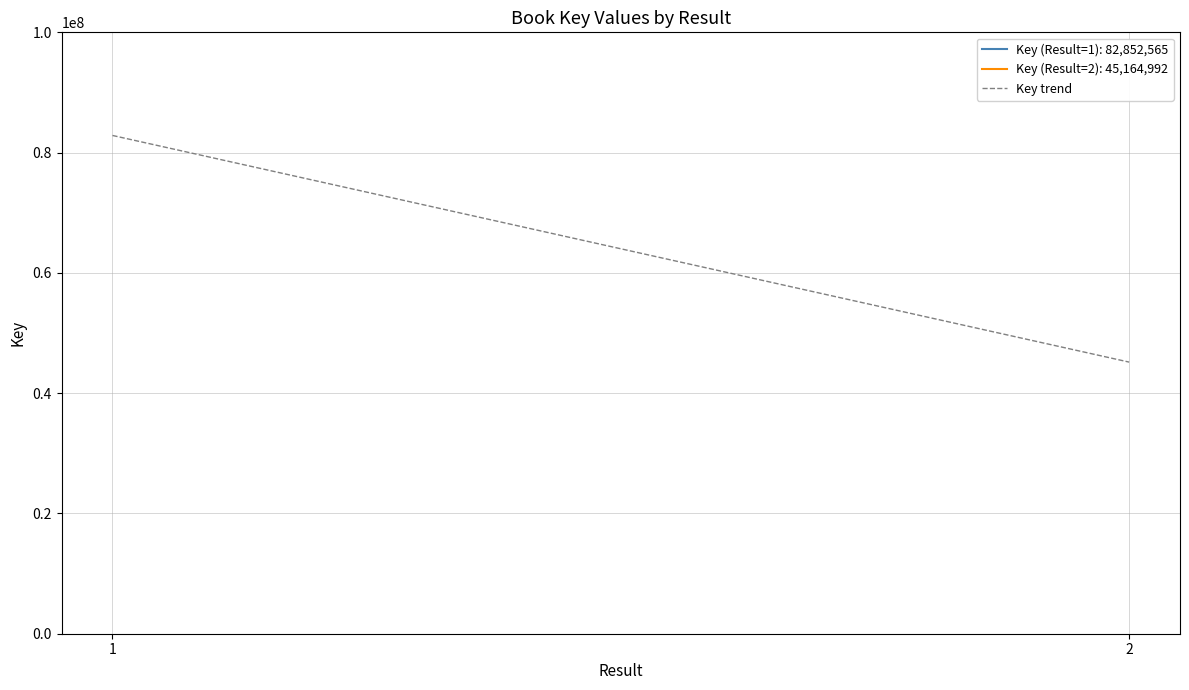

Approximately how many times larger is the value at 1 compared to 2?

1.8